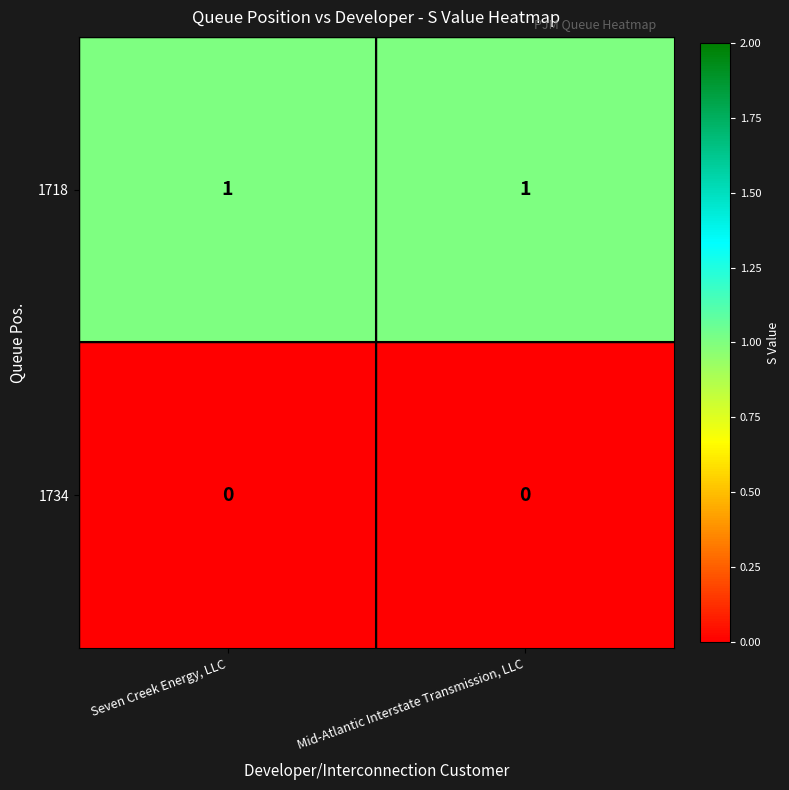

Reading right to left, extract all data points from this chart.

1718: Mid-Atlantic Interstate Transmission, LLC=1	Seven Creek Energy, LLC=1
1734: Mid-Atlantic Interstate Transmission, LLC=0	Seven Creek Energy, LLC=0